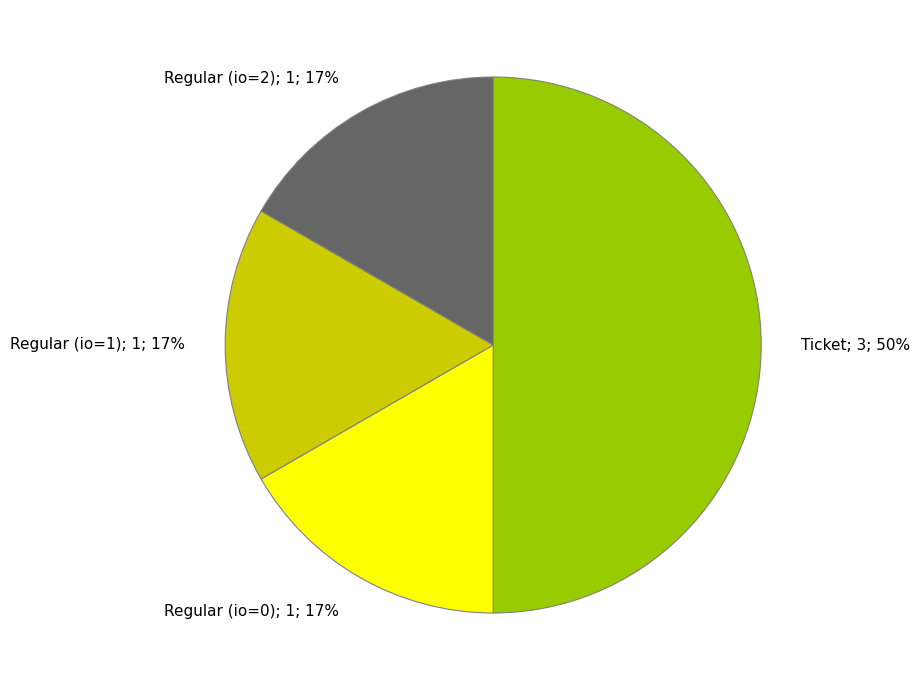

Which slice is the largest?

Ticket; 3; 50%